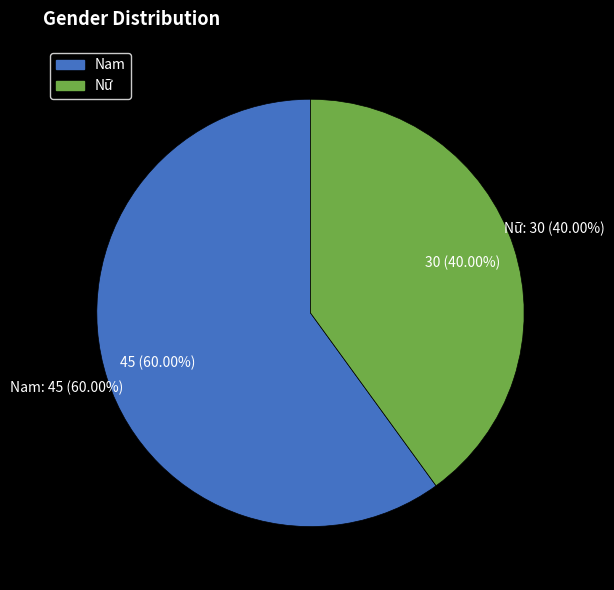

Does Nữ account for over 50% of the chart?

No